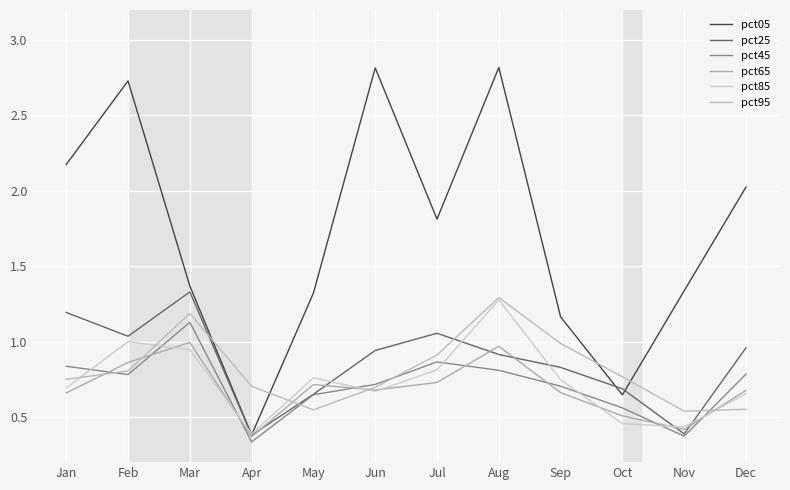

Is this an area chart (filled region under the line)?

No